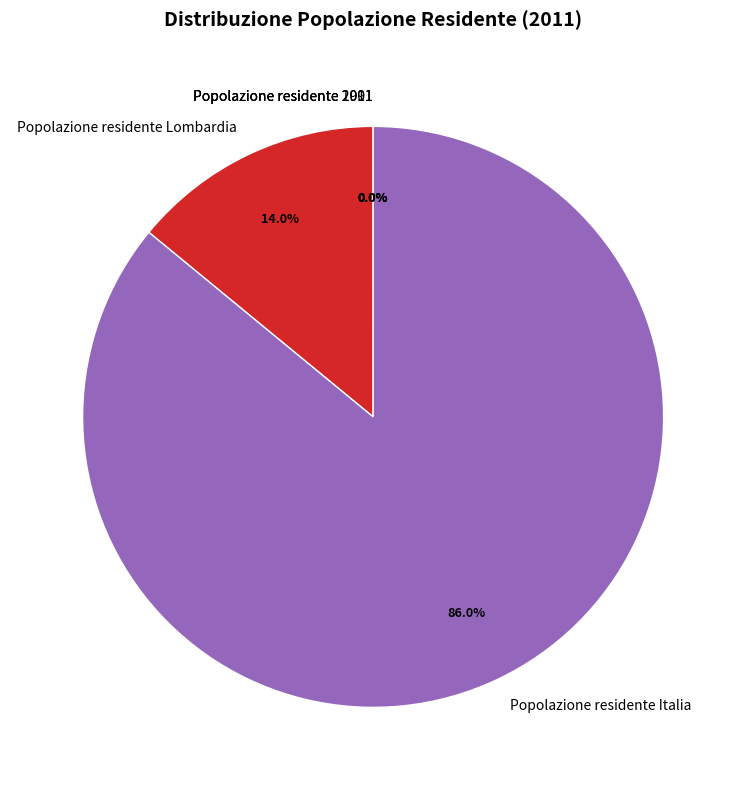

Which slice is the largest?

Popolazione residente Italia